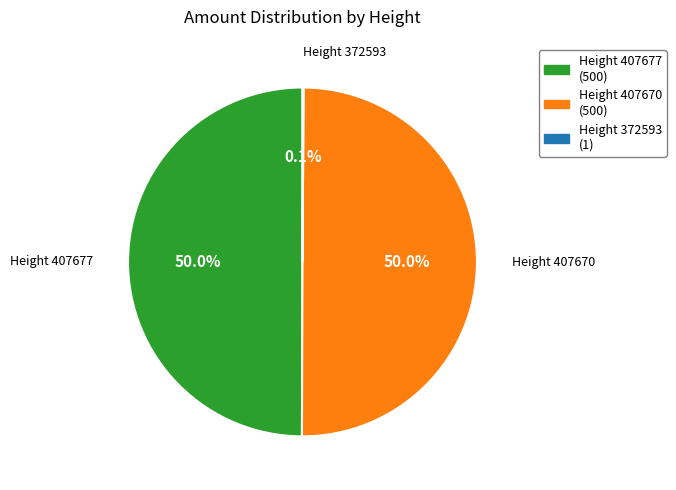

How much of the chart is everything except Height 407677?

50.0%